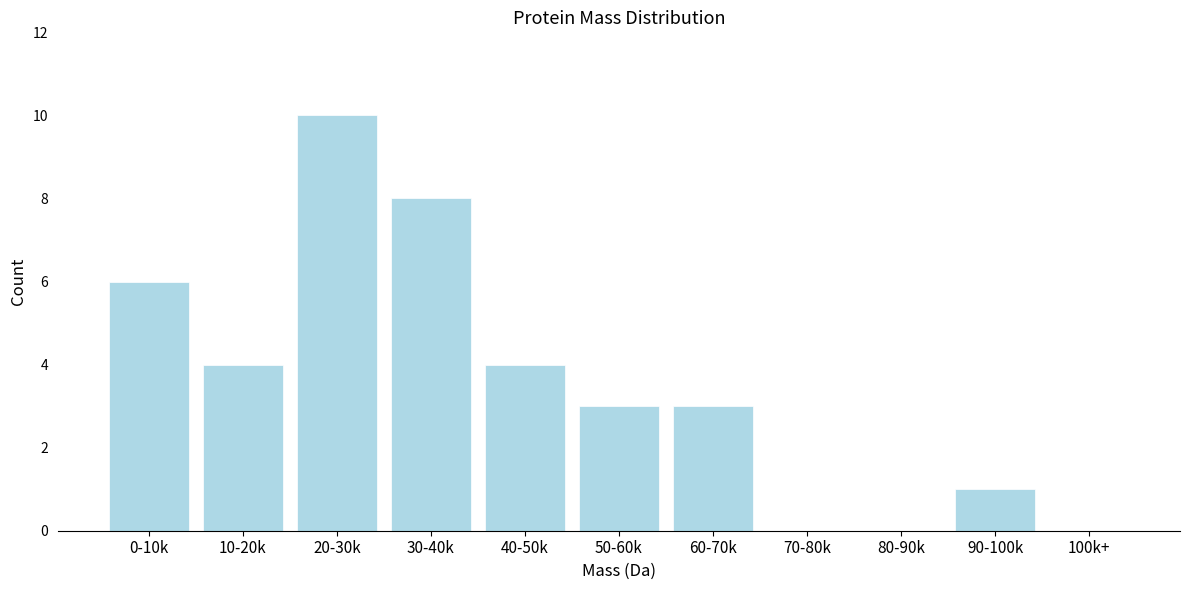

Reading left to right, list all the values displayed in this chart.

0-10k=6	10-20k=4	20-30k=10	30-40k=8	40-50k=4	50-60k=3	60-70k=3	70-80k=0	80-90k=0	90-100k=1	100k+=0